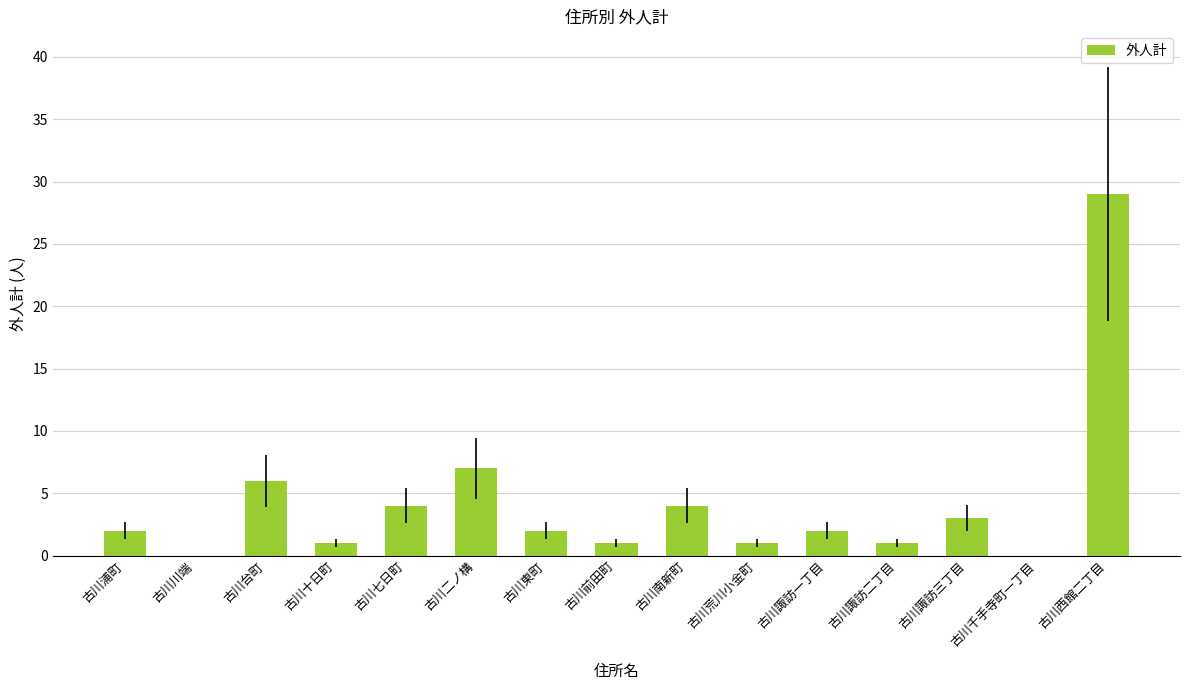

Are the bars horizontal?

No